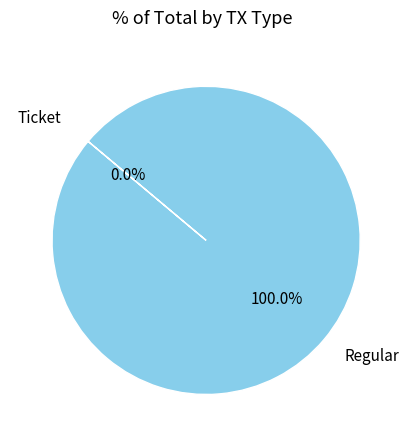

What is the majority slice?

Regular